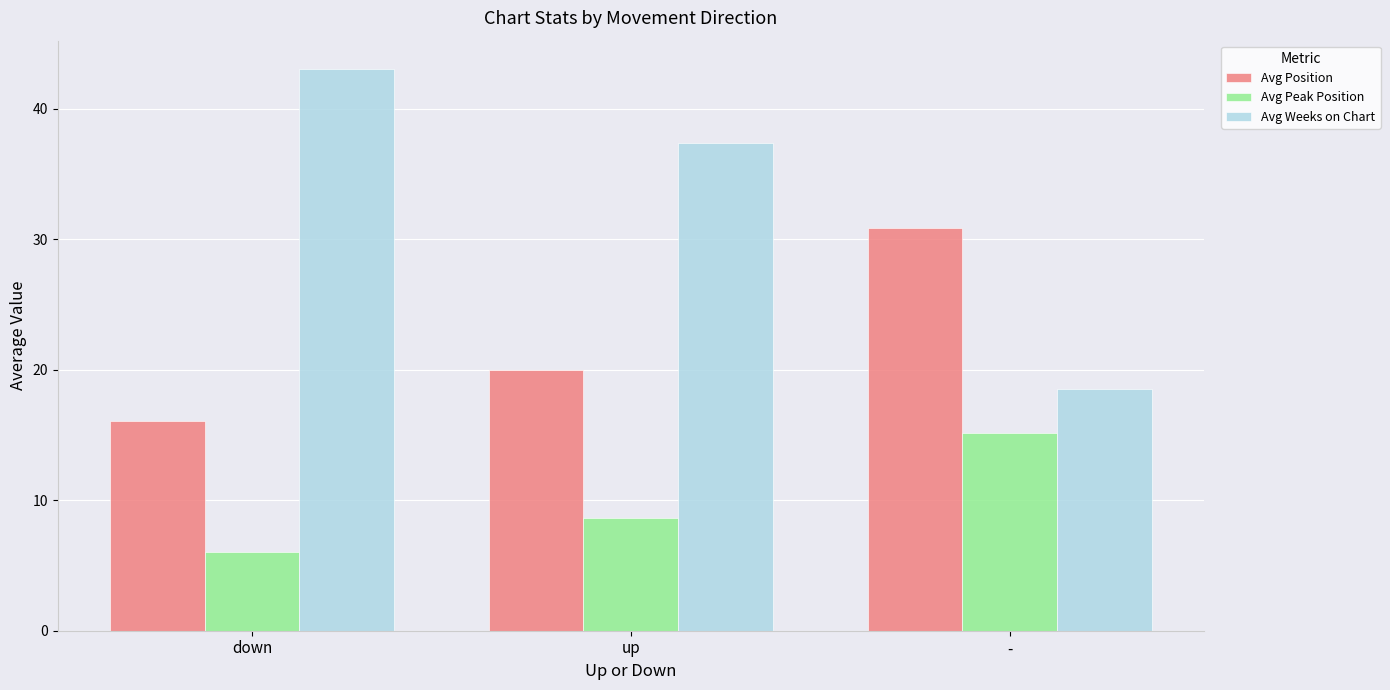

Rank the series by their maximum value, from lowest to highest.

Avg Peak Position, Avg Position, Avg Weeks on Chart